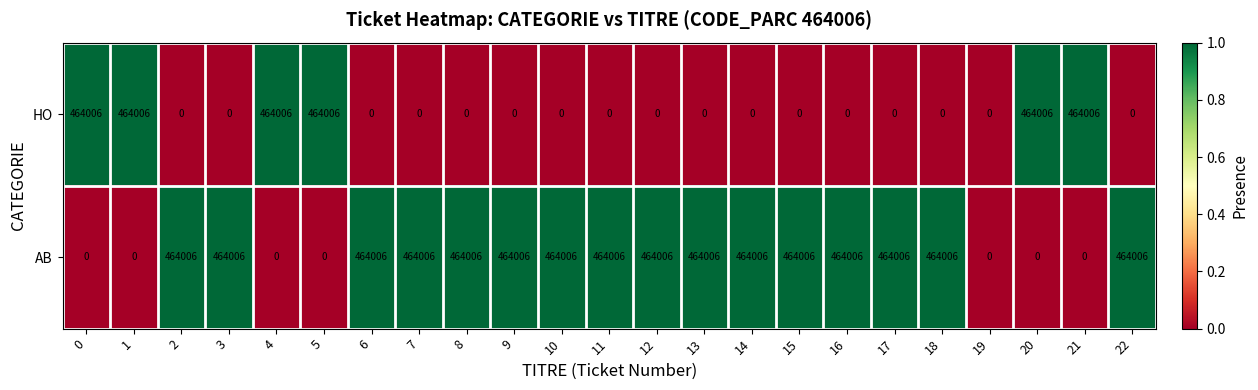

What is the difference between the maximum and minimum values in the AB series?

464006